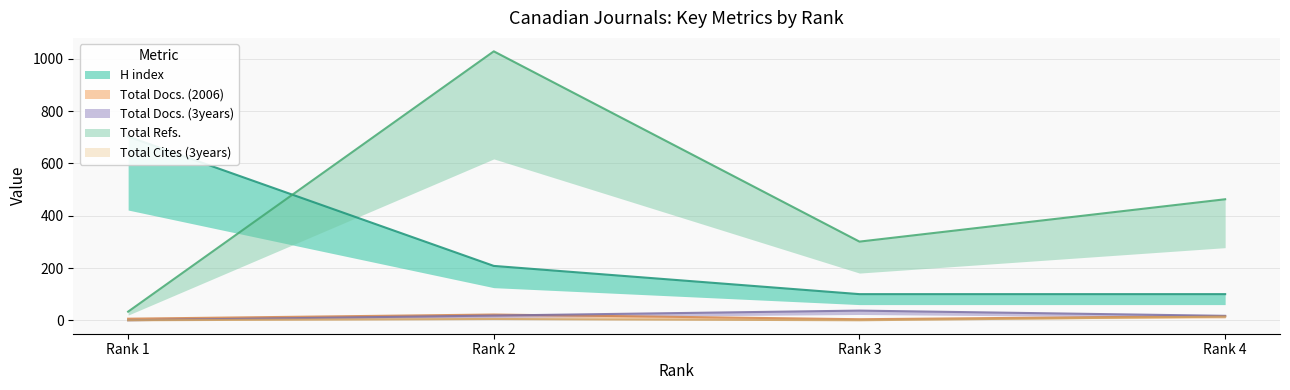

Is it true that Total Docs. (2006) equals 6 at Rank 1?

True